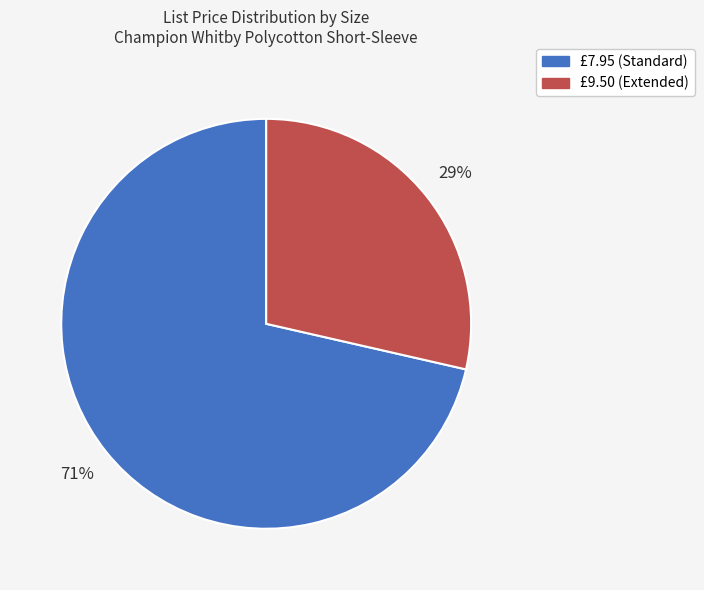

Count the number of slices in the pie.

2